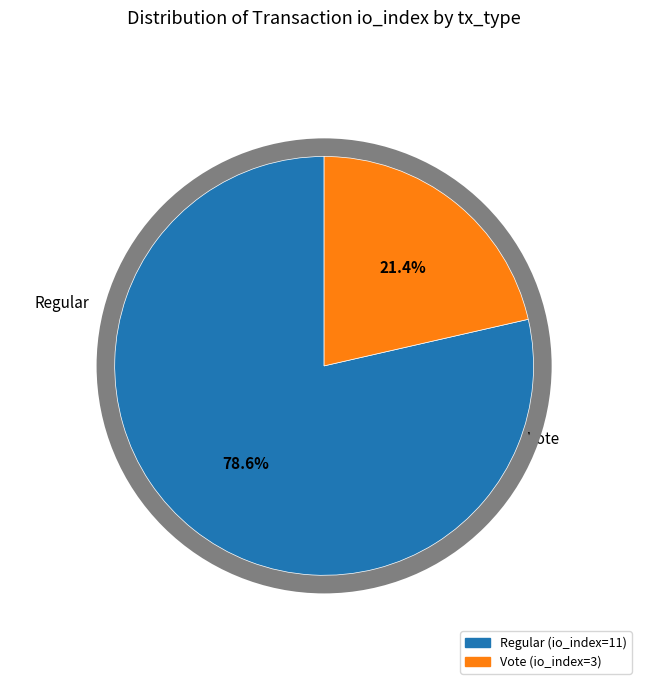

To the nearest percent, what is the difference between the largest and smallest slice percentages?

57%